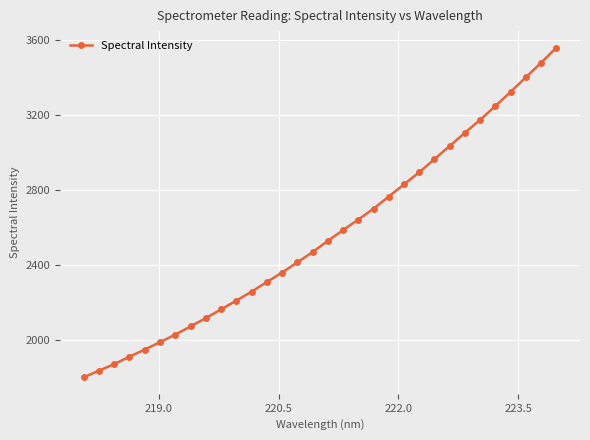

What is the difference between the second highest and second lowest values?

1642.9